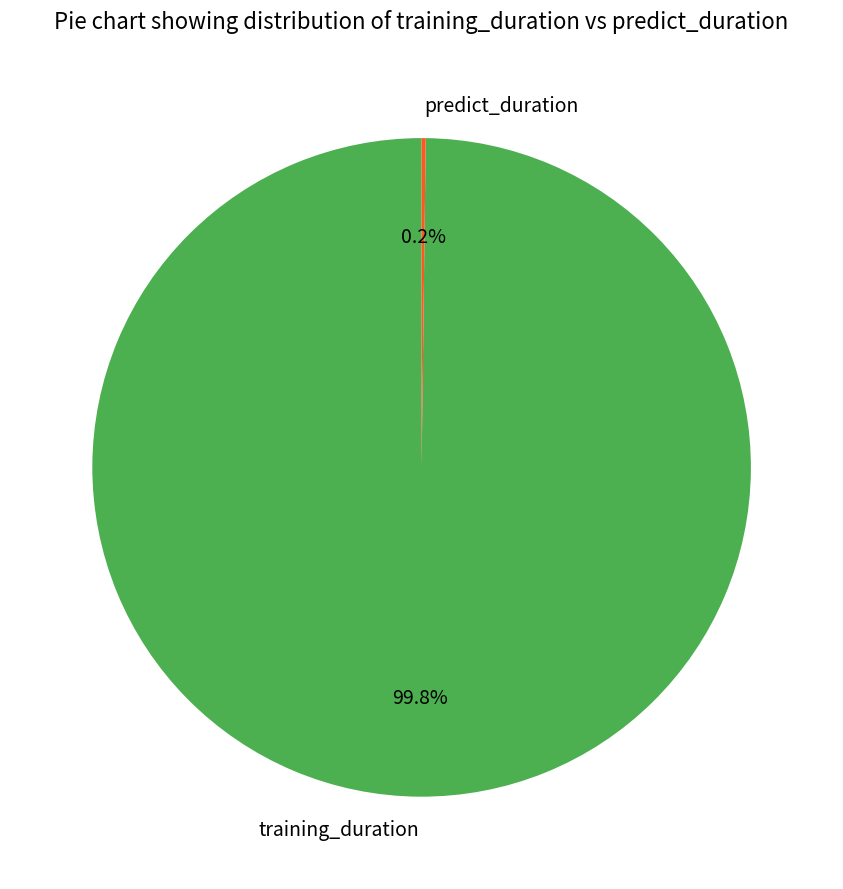

Which slice is the largest?

training_duration